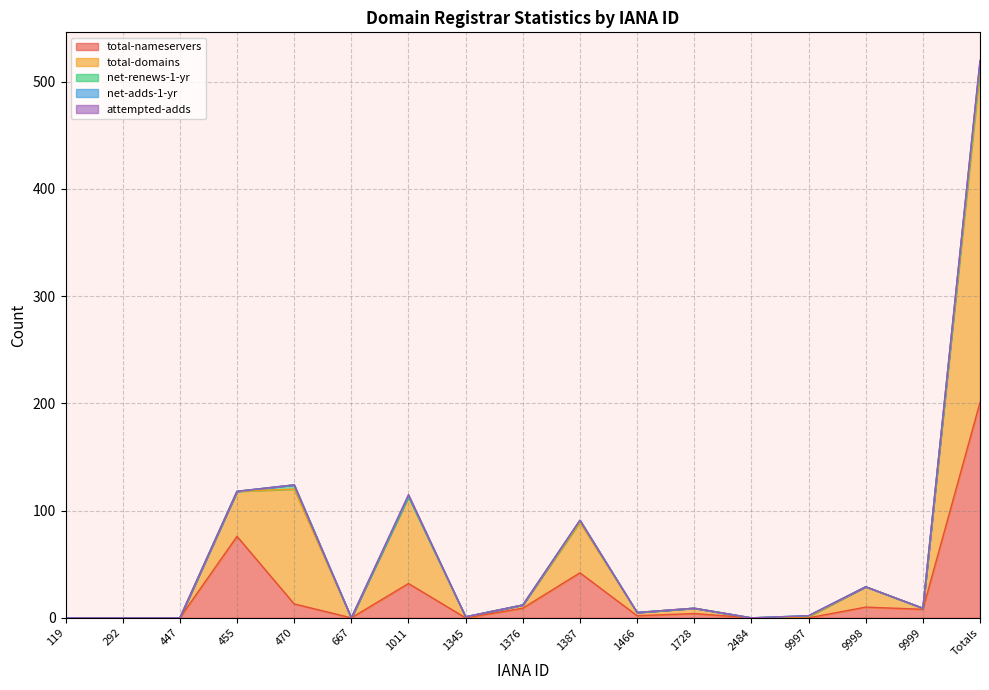

Which series changed the most between 455 and 9997?

total-nameservers